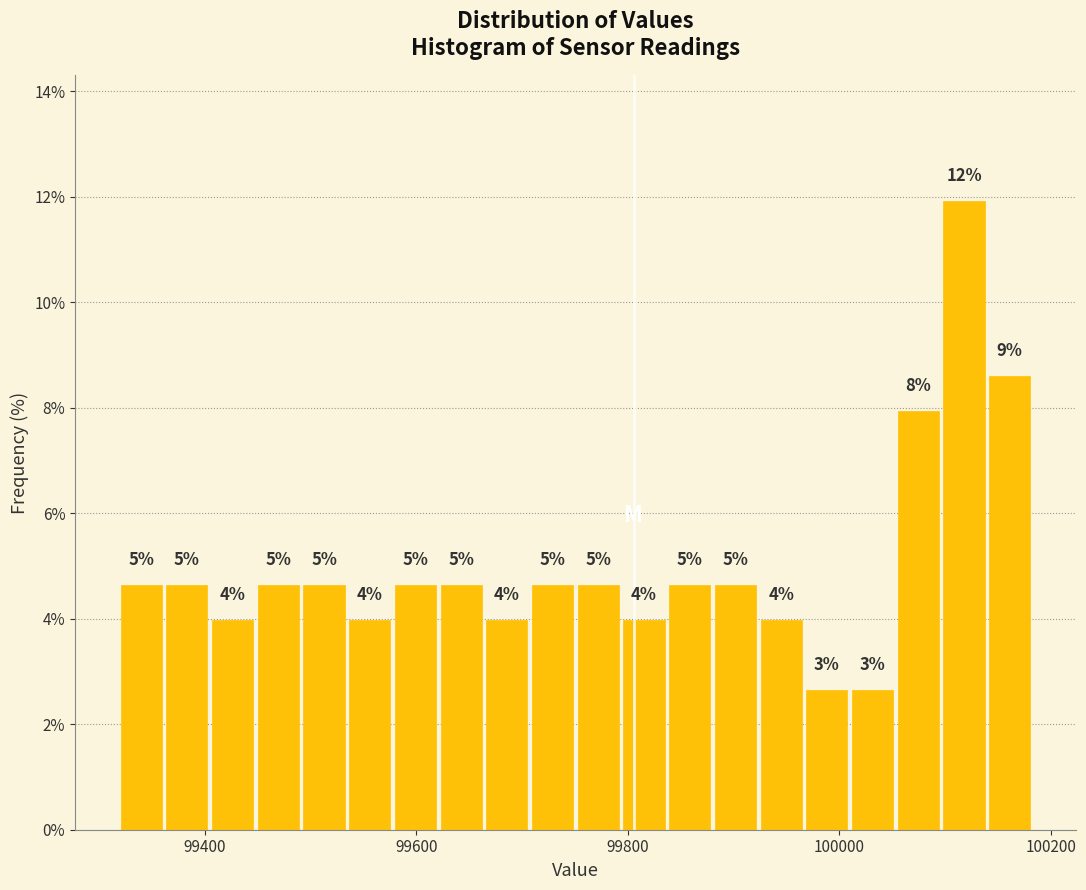

Read against the x-axis, roughly where is the centre of the tallest bar?

100120